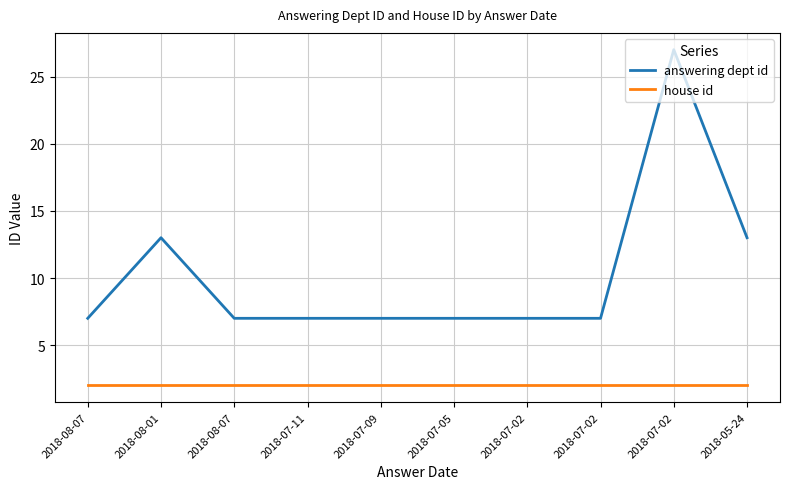

Is this an area chart (filled region under the line)?

No